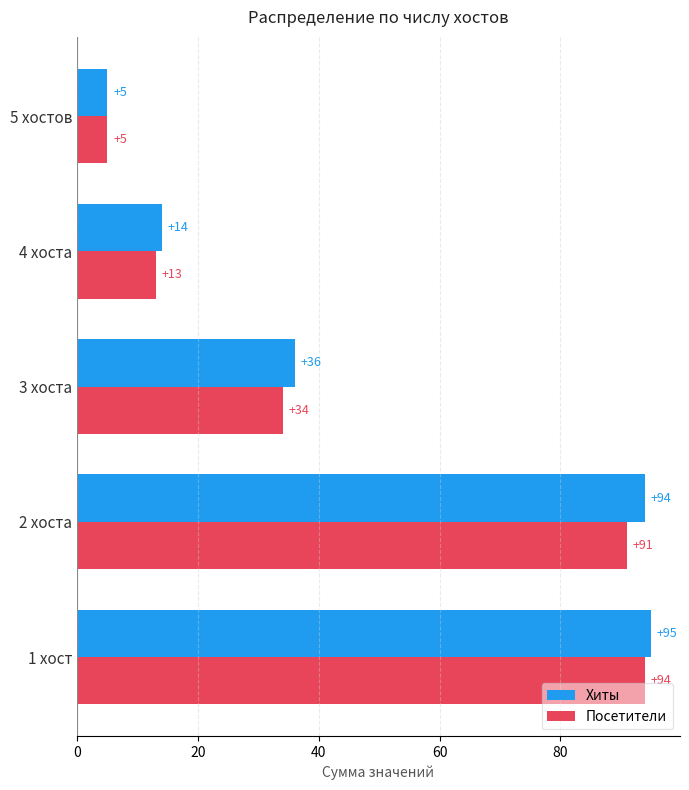

What are all the series names shown in the legend?

Хиты, Посетители